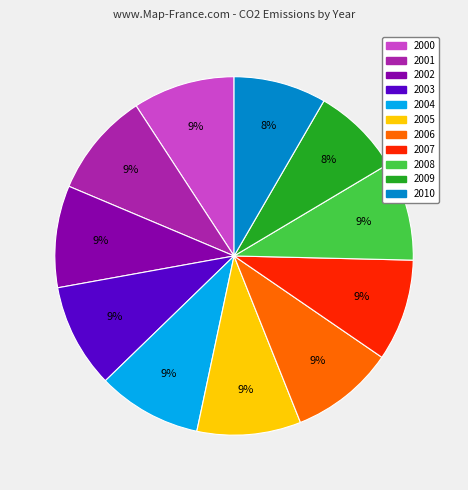

Is there any slice that represents more than half of the pie?

No